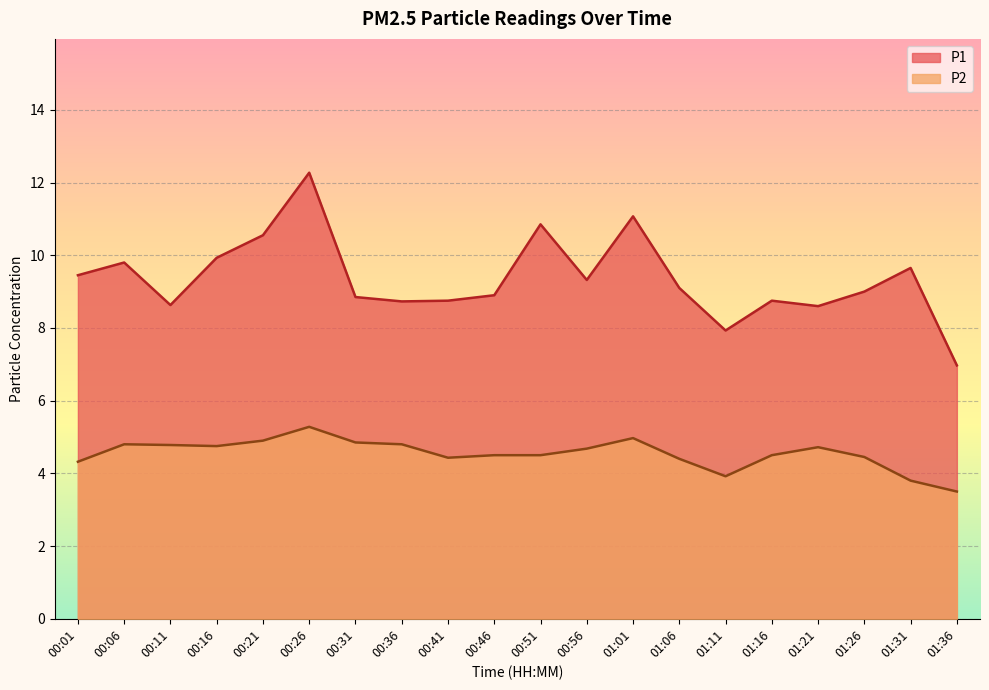

What value does the P2 series have at 00:51?

4.5